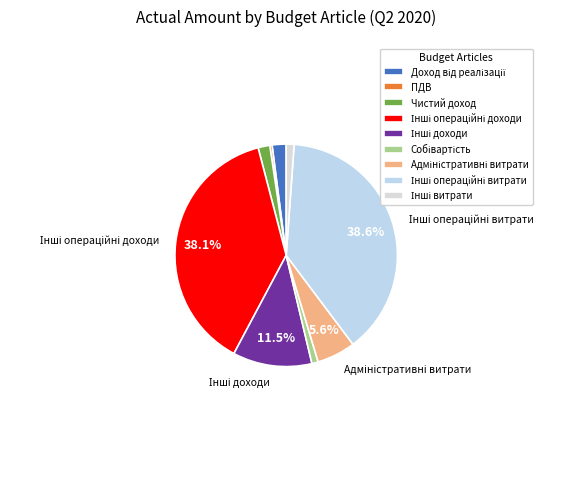

Combined, do Собівартість and Чистий доход account for over 50%?

No